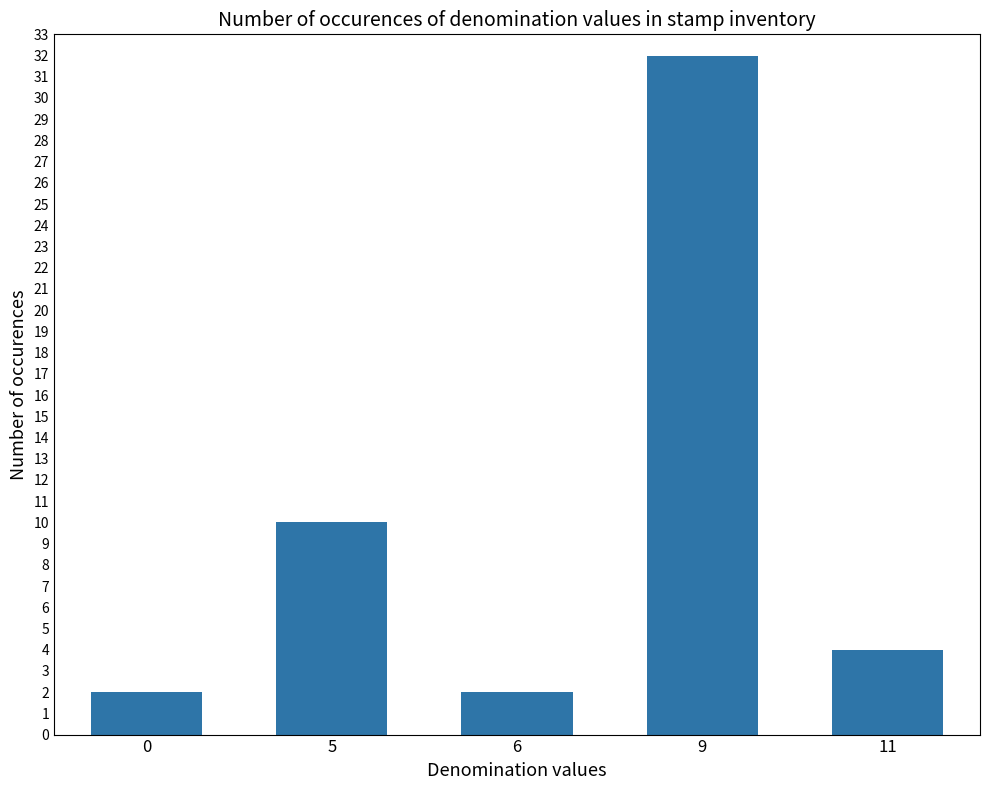

What is the ratio of the value at 9 to the value at 6?

16.0